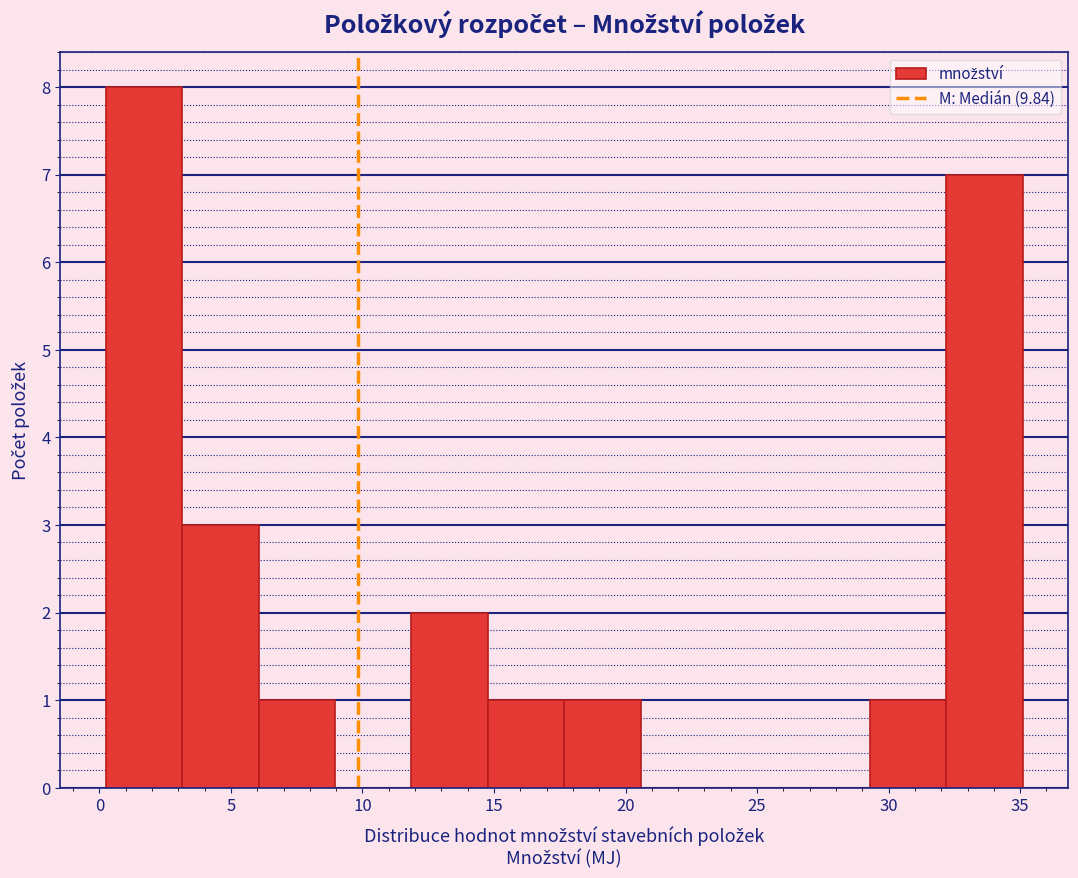

Reading left to right, transcribe this chart: for each bar, give the range it covers on the x-axis and its height. Neither the bar edges nor the heights are printed on the chart, so give them approximately, as read against the axes.

0.5 to 3.0: 8
3.0 to 6.0: 3
6.0 to 9.0: 1
9.0 to 12.0: 0
12.0 to 15.0: 2
15.0 to 17.5: 1
17.5 to 20.5: 1
20.5 to 23.5: 0
23.5 to 26.5: 0
26.5 to 29.5: 0
29.5 to 32.0: 1
32.0 to 35.0: 7